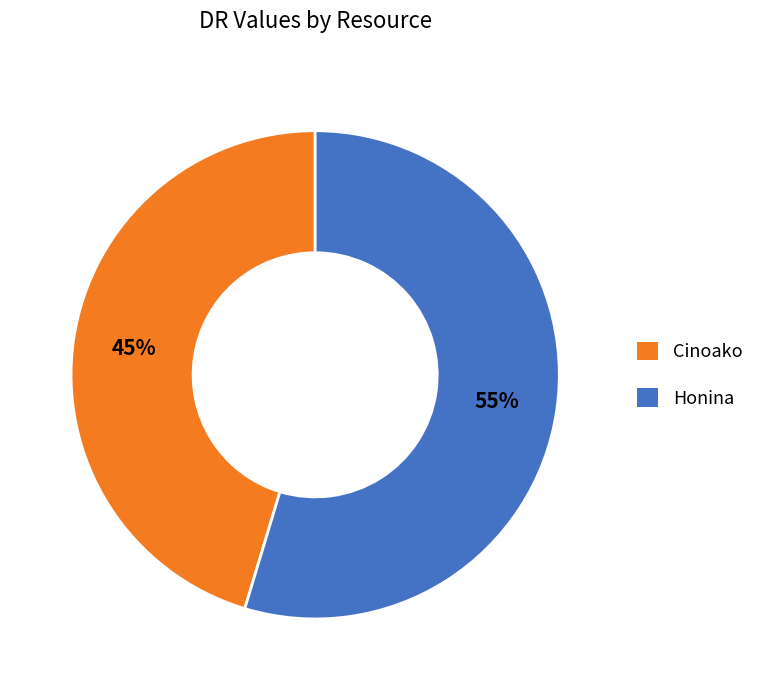

To the nearest percent, what percentage of the pie is Honina?

55%